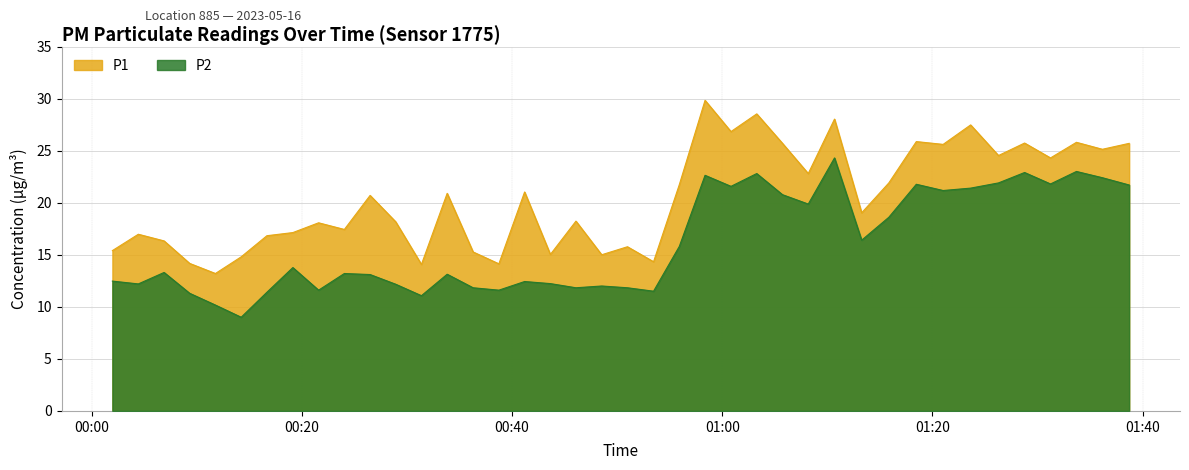

Reading left to right, what are all the values shown in this chart?

P1: 15.4	17.0	16.3	14.2	13.2	14.8	16.8	17.1	18.1	17.4	20.7	18.2	14.1	20.9	15.3	14.1	21.0	15.0	18.2	15.0	15.8	14.3	21.7	29.8	26.8	28.5	25.7	22.8	28.0	19.0	21.9	25.9	25.6	27.5	24.5	25.7	24.3	25.8	25.1	25.7
P2: 12.5	12.2	13.3	11.3	10.2	9.0	11.4	13.8	11.6	13.2	13.1	12.2	11.1	13.1	11.8	11.6	12.4	12.2	11.8	12.0	11.8	11.5	15.8	22.6	21.6	22.8	20.8	19.9	24.3	16.4	18.6	21.8	21.2	21.4	21.9	22.9	21.8	23.0	22.4	21.7